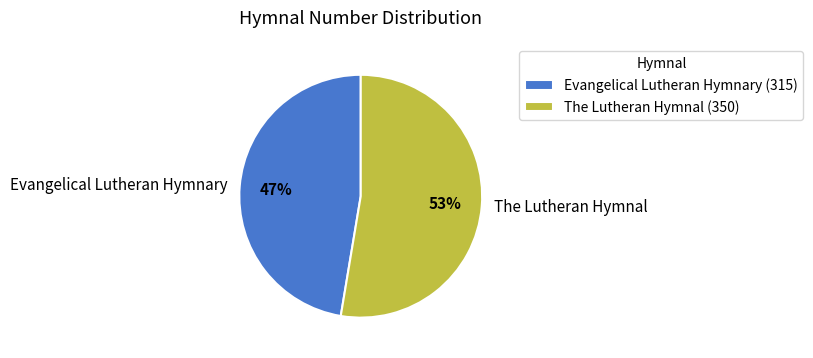

Do The Lutheran Hymnal and Evangelical Lutheran Hymnary together represent more than half of the pie?

Yes